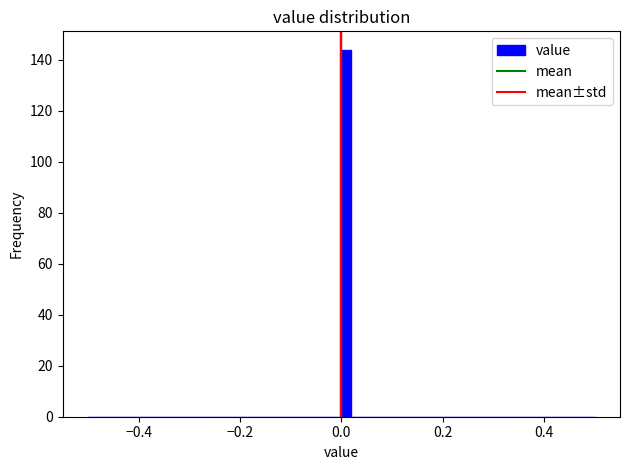

Around what value on the x-axis is the tallest bar? Give the approximate position of its centre, as read against the axis.

0.02